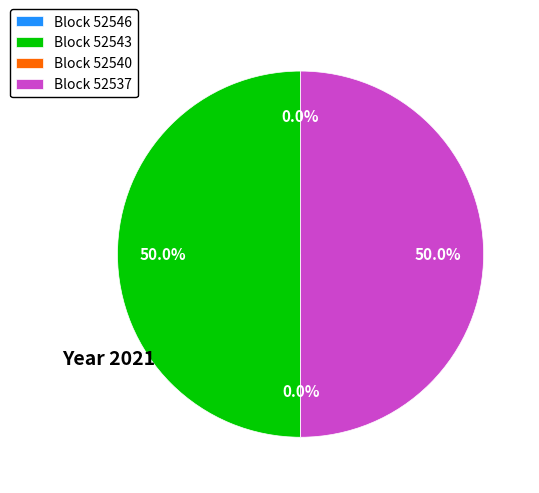

Is it true that 52543 is 50% of the pie?

True